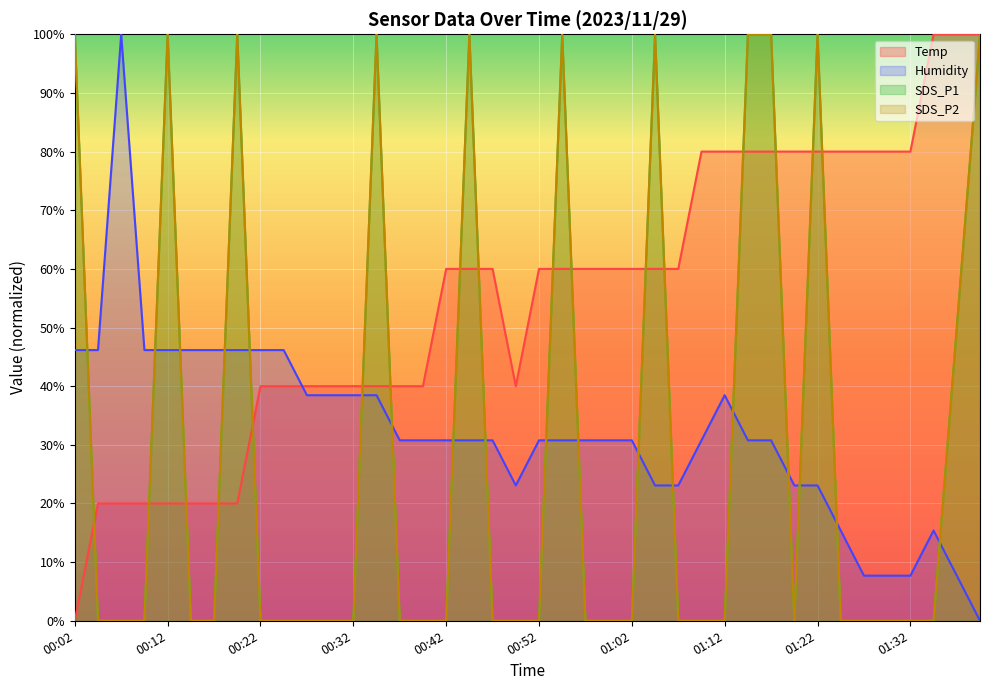

How many lines are shown in the chart?

4